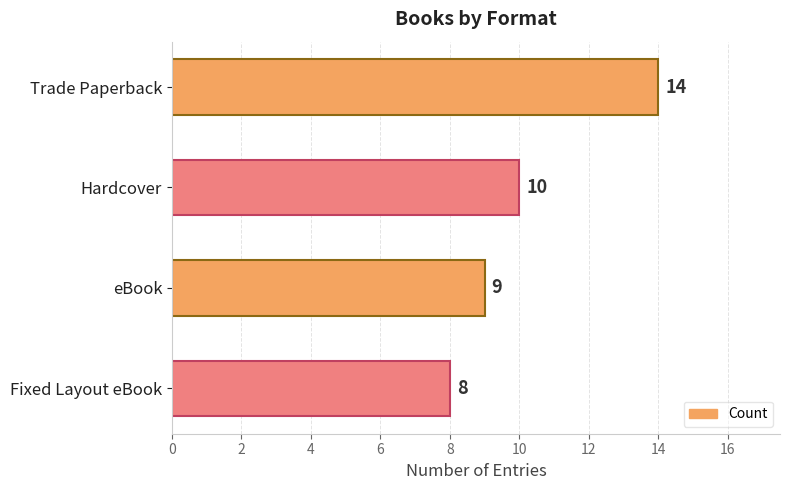

What is the change in value from Trade Paperback to Hardcover?

-4